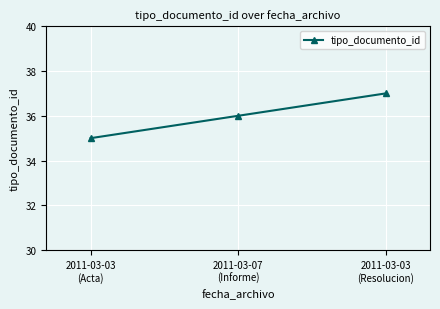

True or false: the data shows 20 at 2011-03-03
(Acta).

False